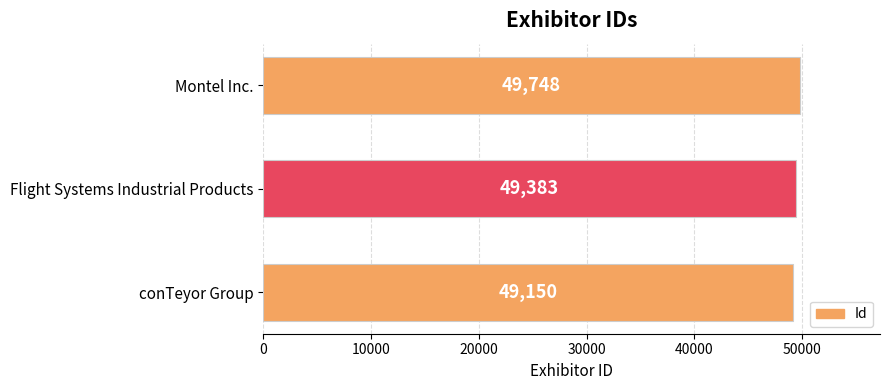

How many series are shown in this chart?

1